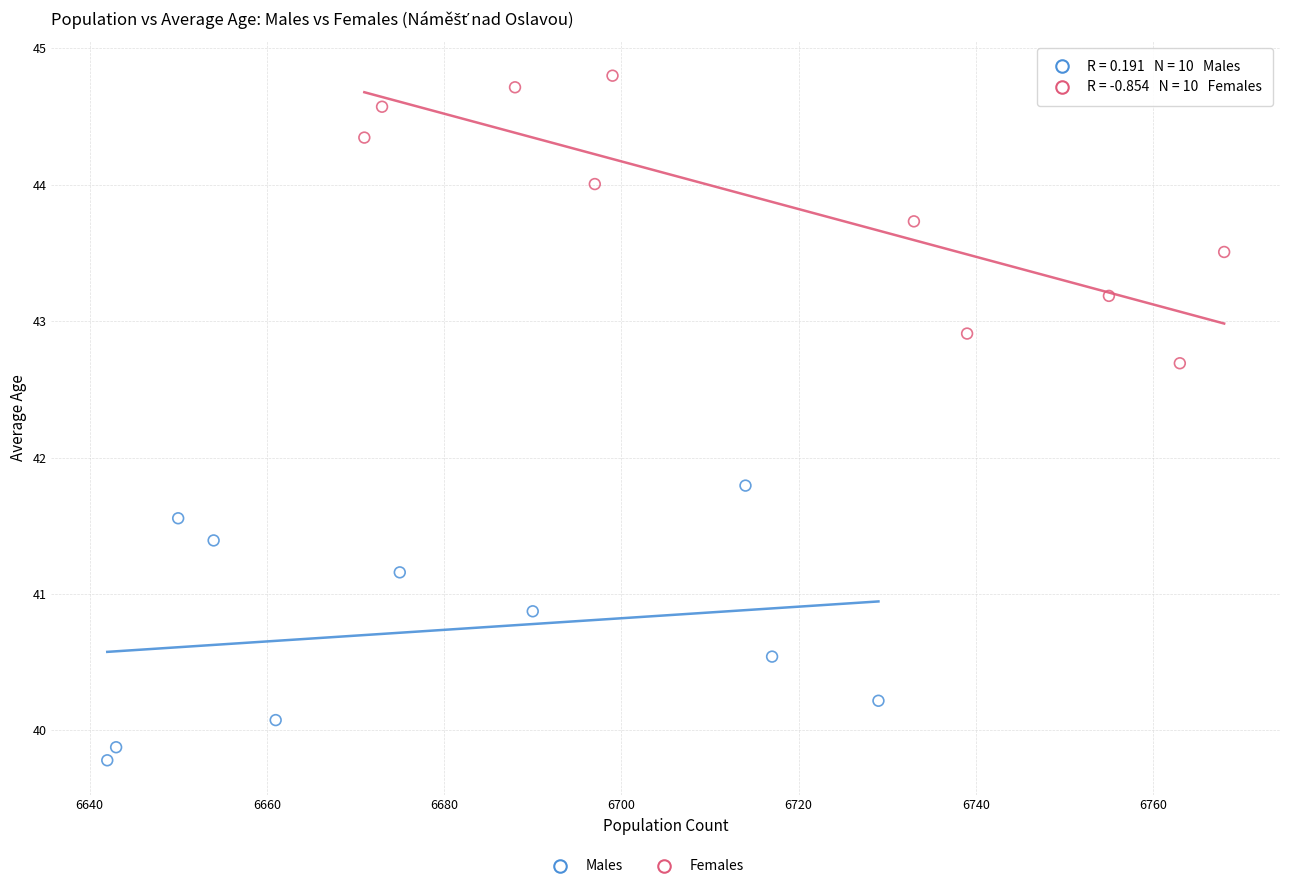

Which series reaches the minimum Y coordinate?

Males